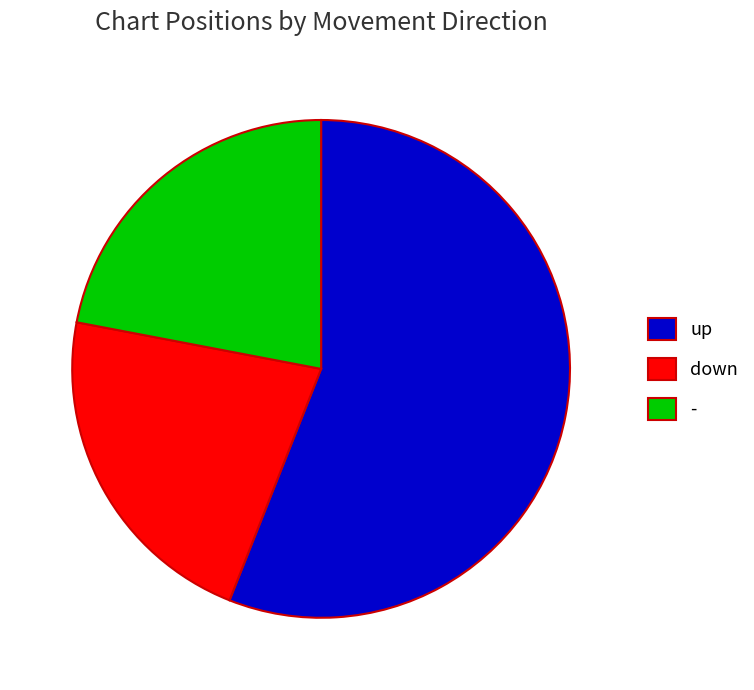

Which slice is the largest?

up